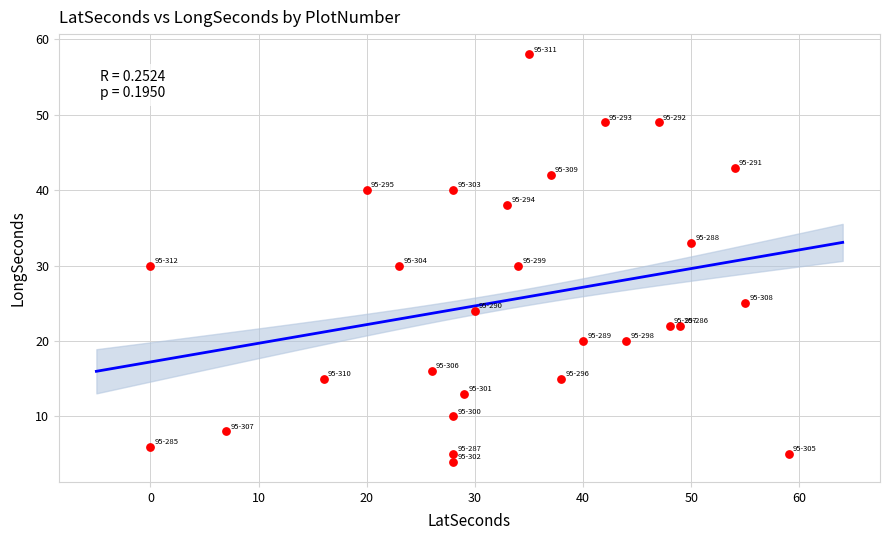

What is the range of X values (max minus min)?

59